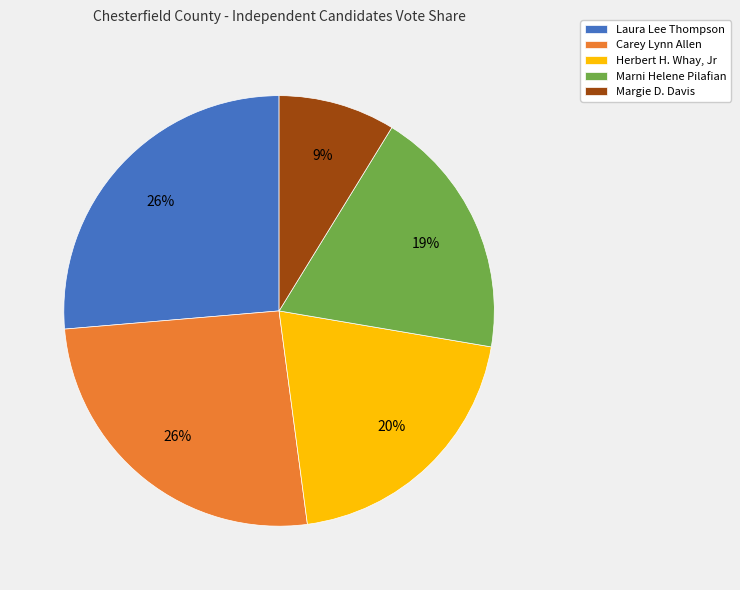

To the nearest percent, what is the difference between the Carey Lynn Allen and Marni Helene Pilafian slice percentages?

7%